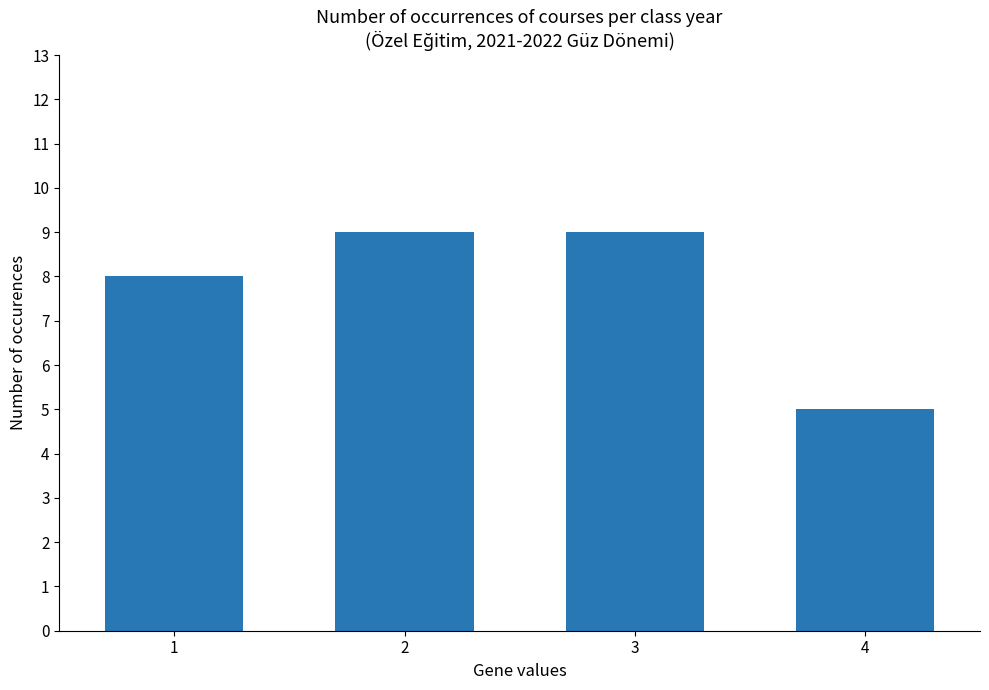

What value does the data have at 1?

8